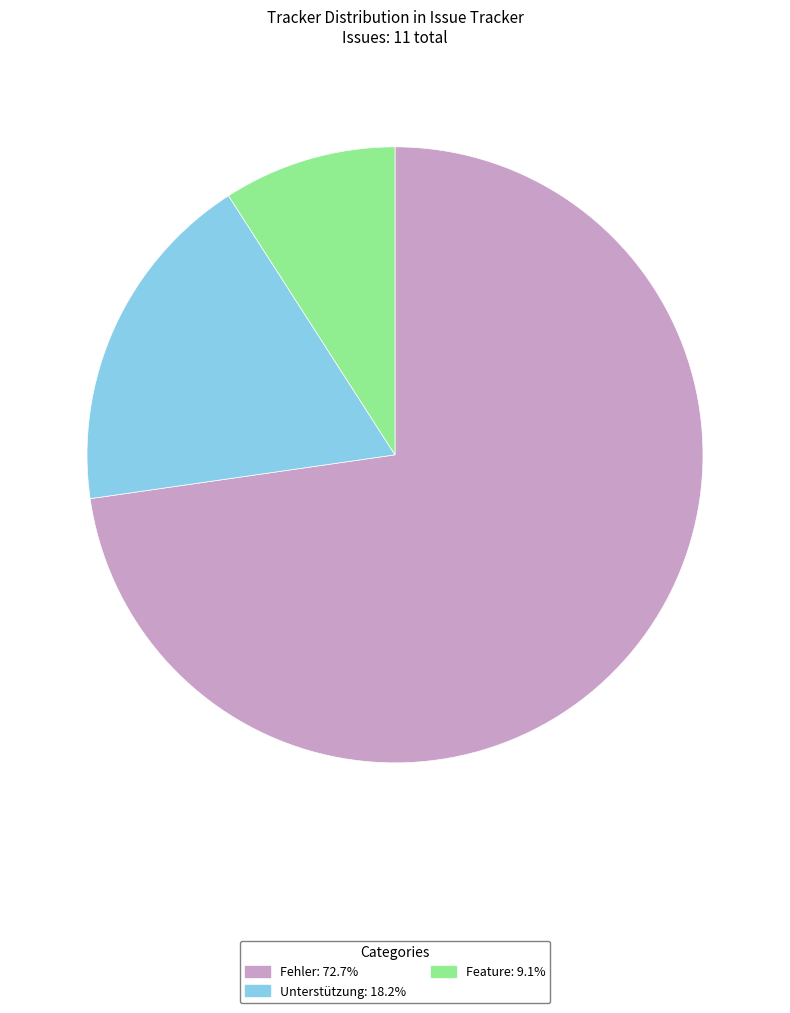

How many slices are in this pie chart?

3